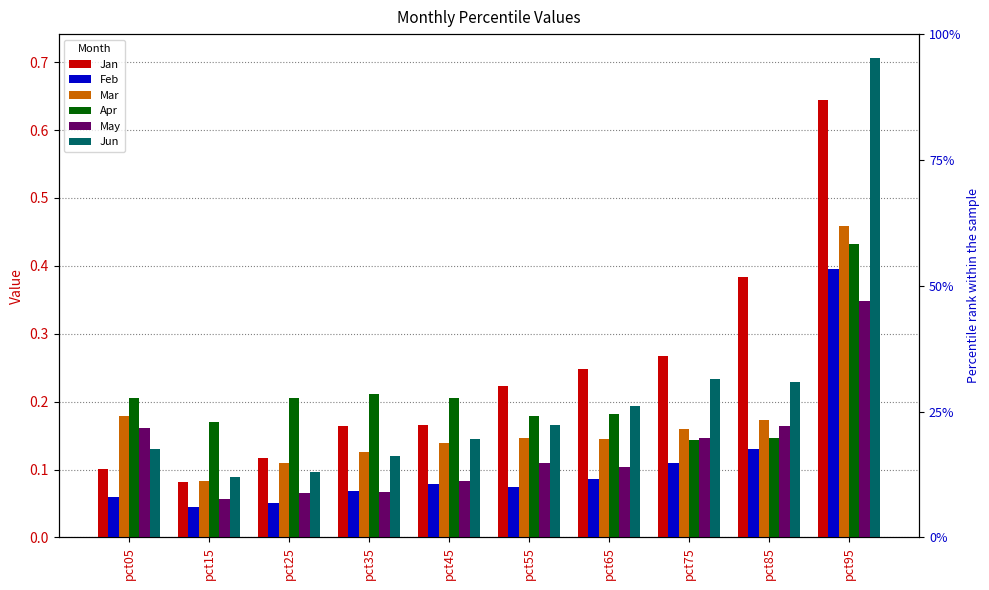

What is the value of the Jun bar at the 8th from the left?

0.2